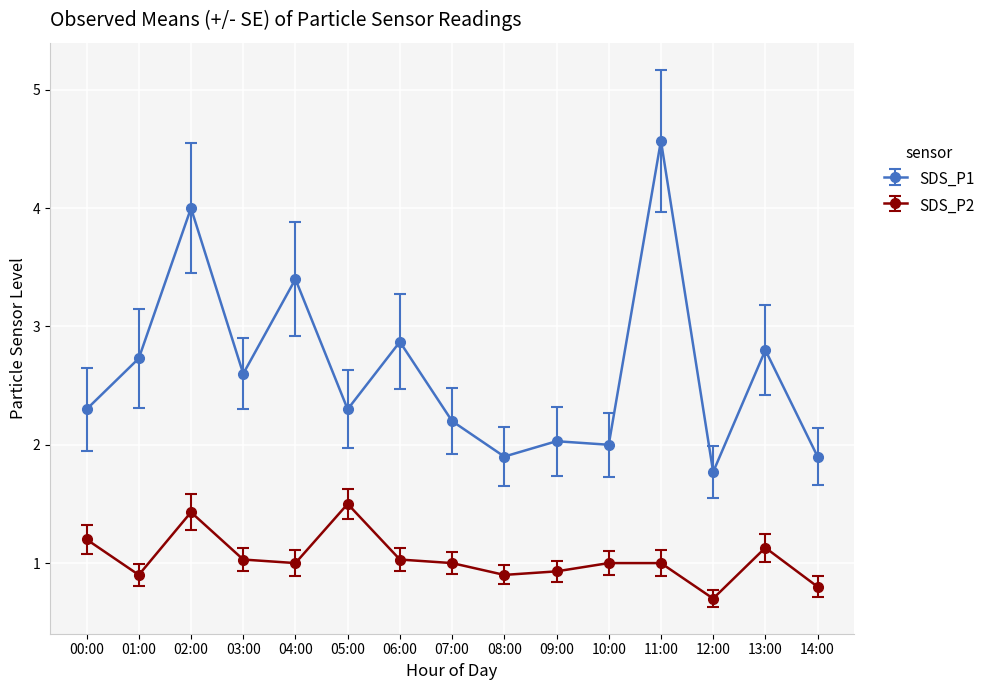

Does the chart display data point markers on the line(s)?

Yes